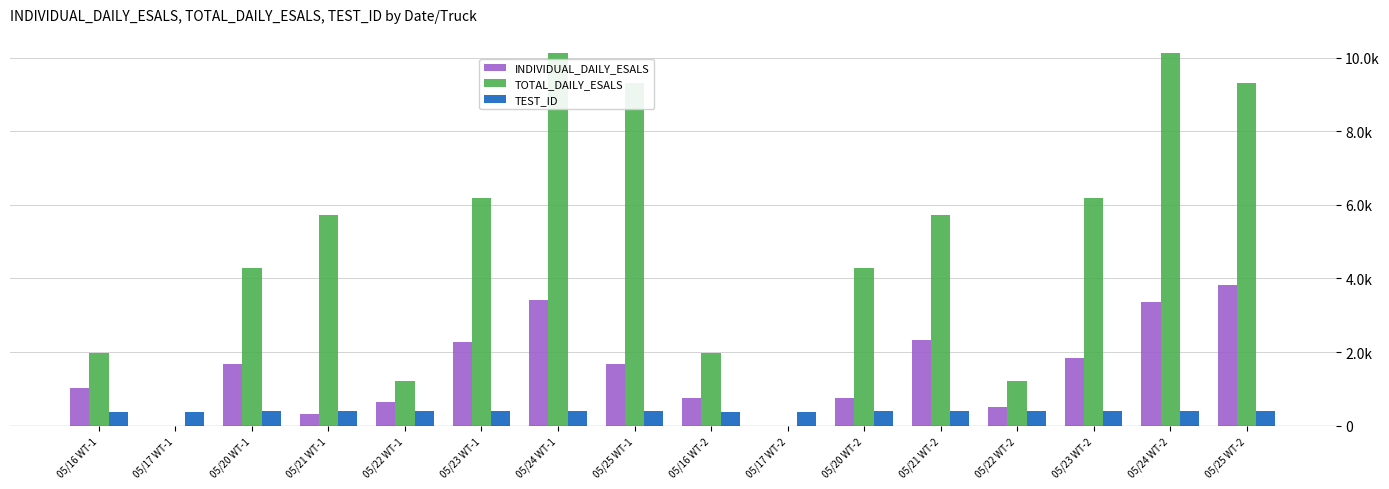

Does the chart contain stacked bars?

No